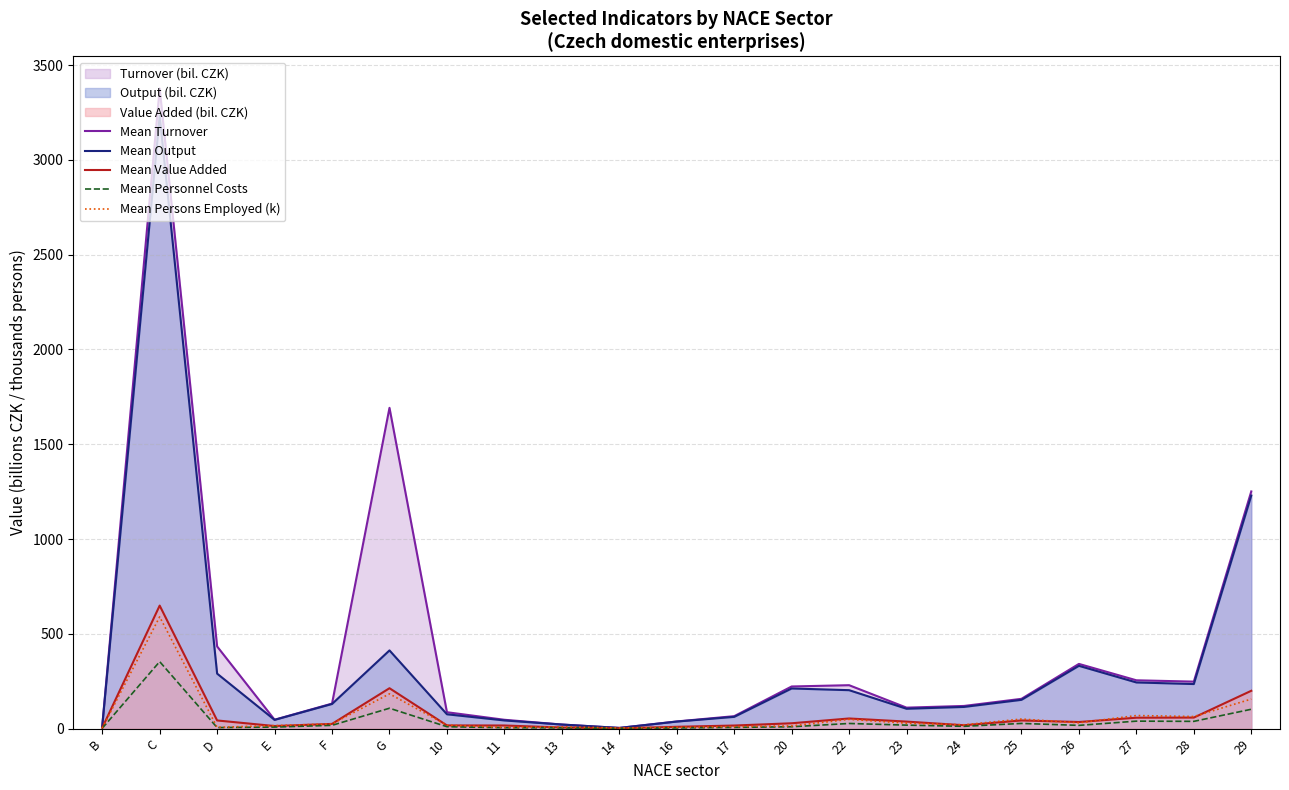

What is the approximate value of Mean Output at C?

3232.7